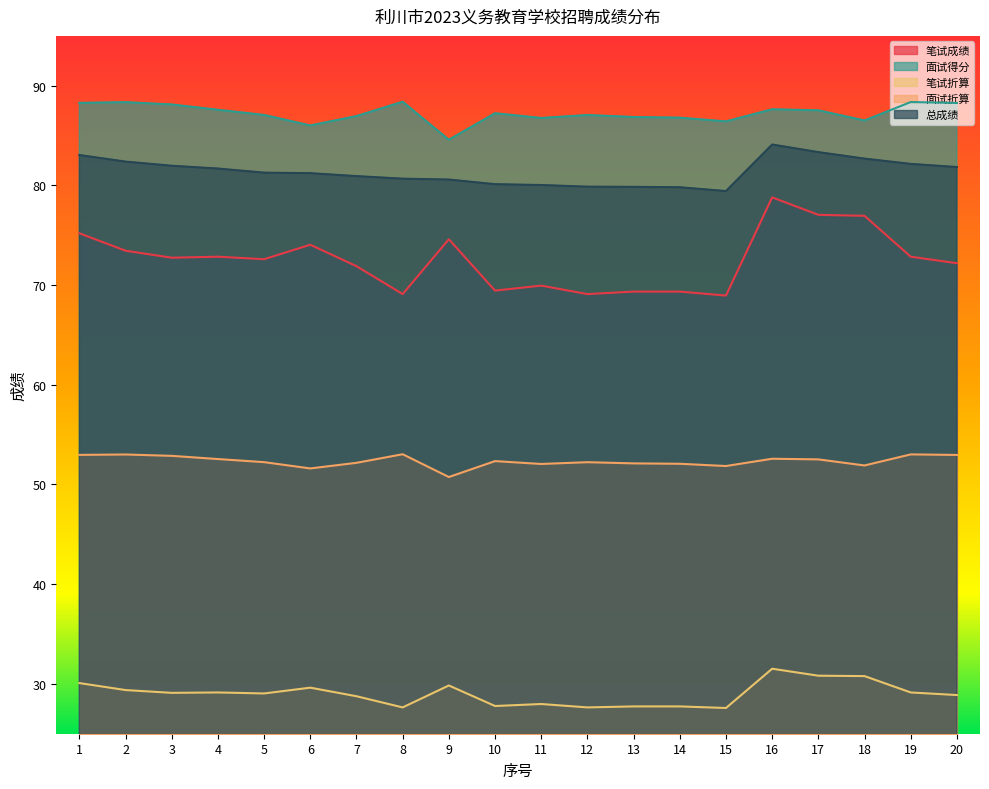

How many lines are shown in the chart?

5